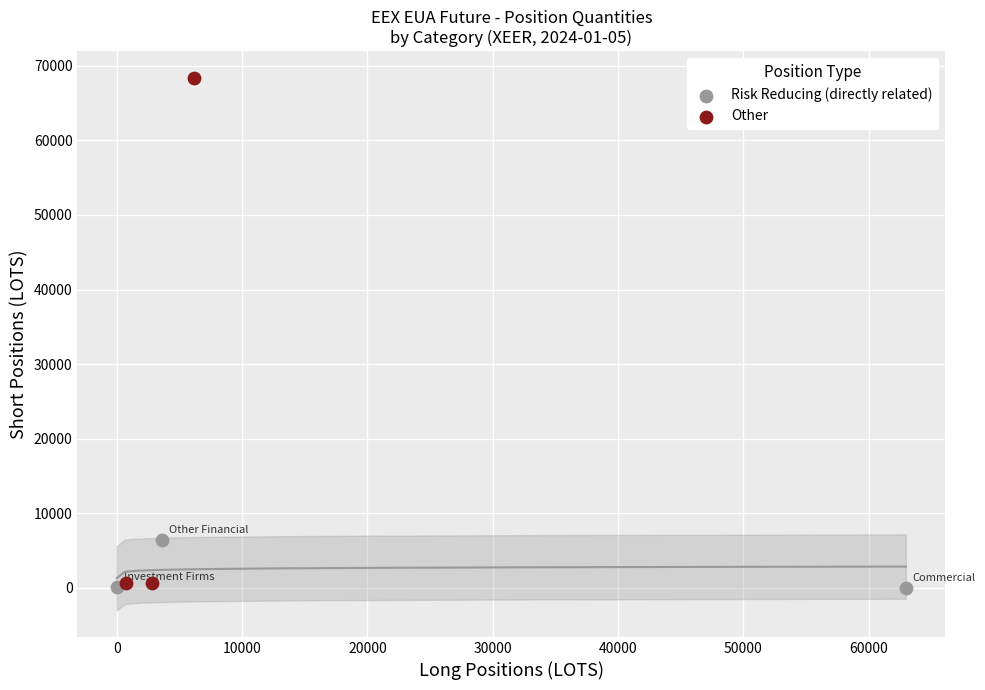

What are all the series names shown in the legend?

Risk Reducing (directly related), Other